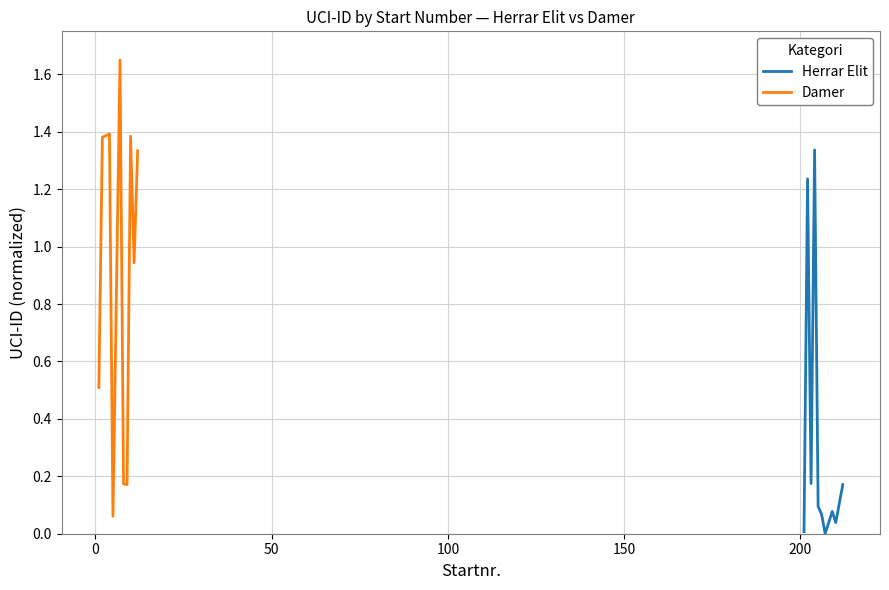

In Damer, how many points are lower than both neighbors (excluding endpoints)?

3